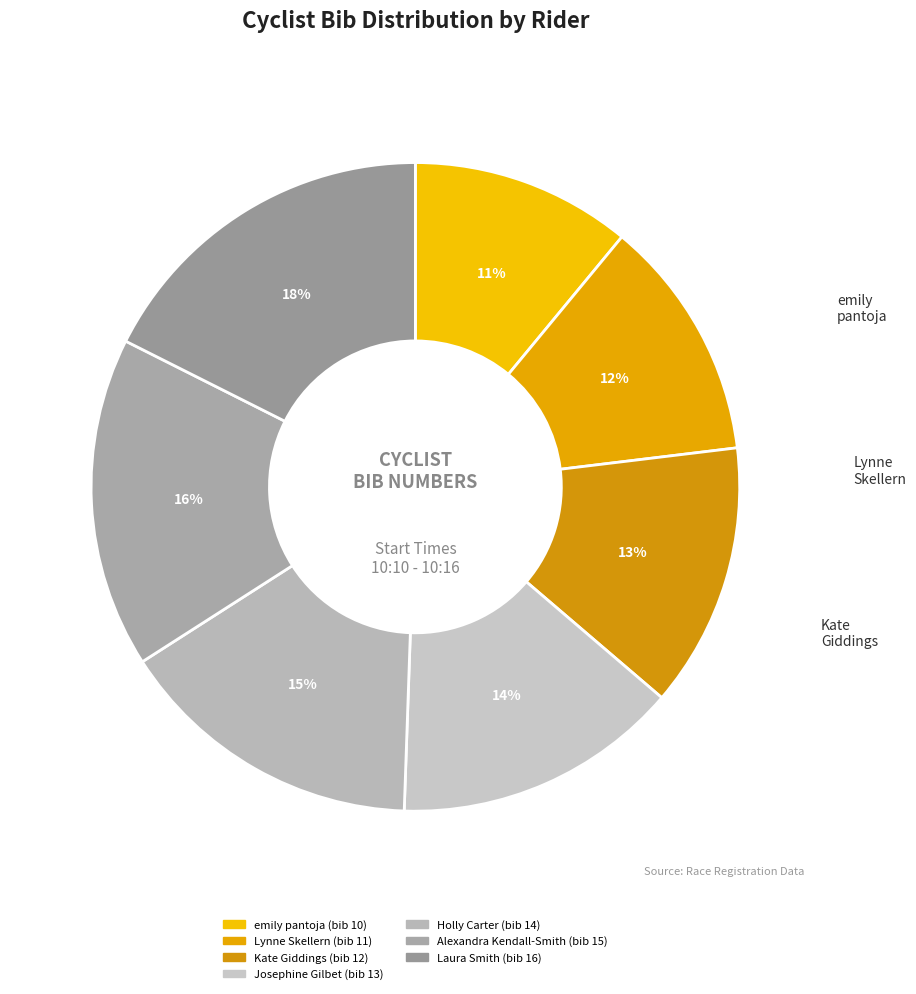

Rank the categories by value from highest to lowest.

Laura Smith, Alexandra Kendall-Smith, Holly Carter, Josephine Gilbet, Kate Giddings, Lynne Skellern, emily pantoja